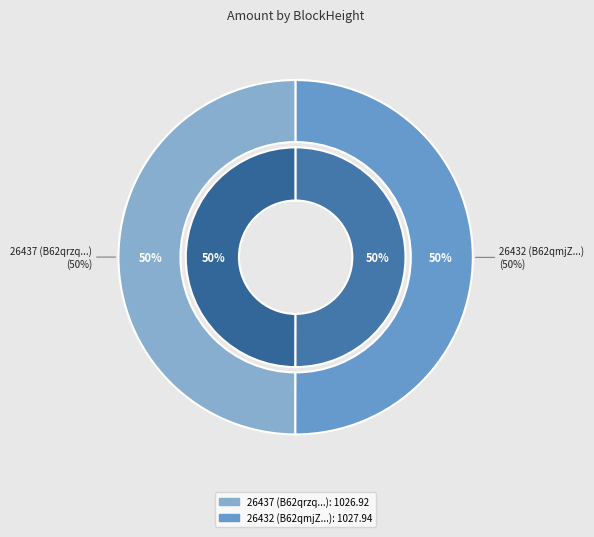

Combined, what portion of the pie is 26432 and 26437?

100.0%